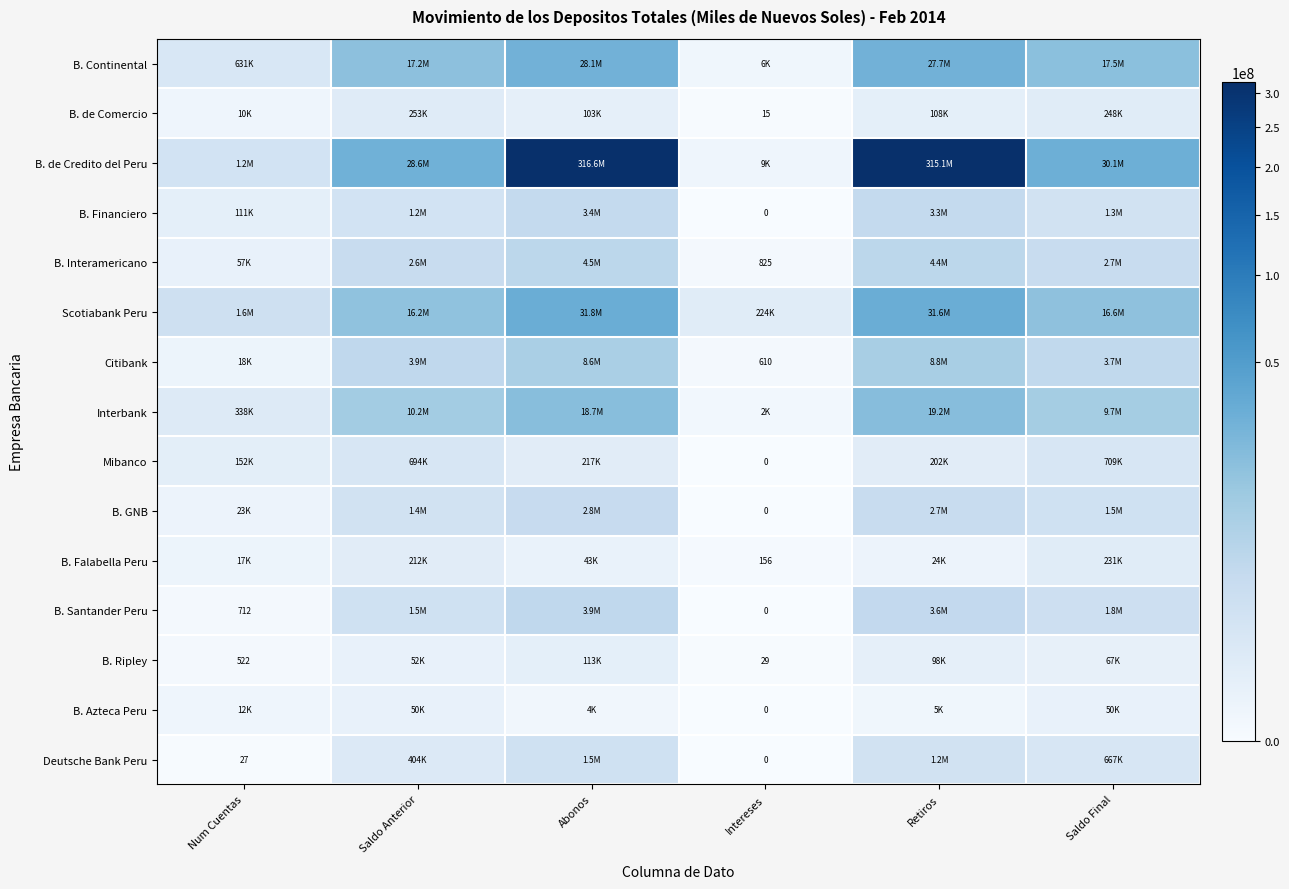

Which series changed the most between Abonos and Retiros?

B. de Credito del Peru